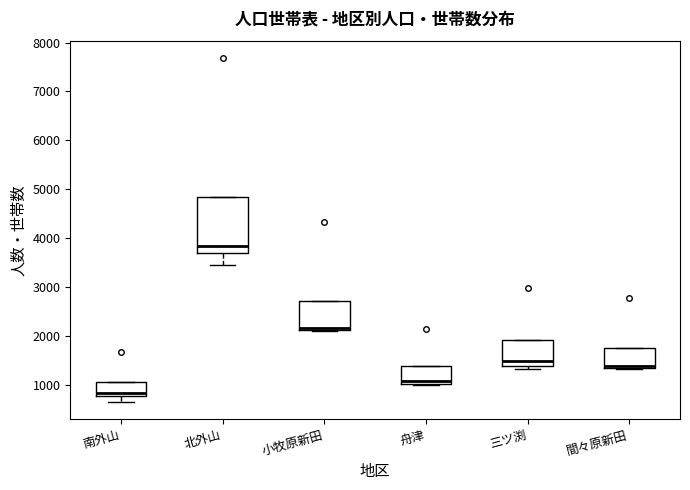

Comparing the boxes themselves (not the whiskers), which one is the tallest?

北外山